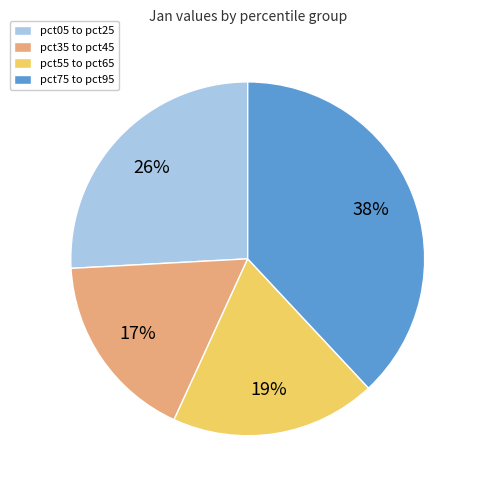

To the nearest percent, what is the difference between the largest and smallest slice percentages?

21%